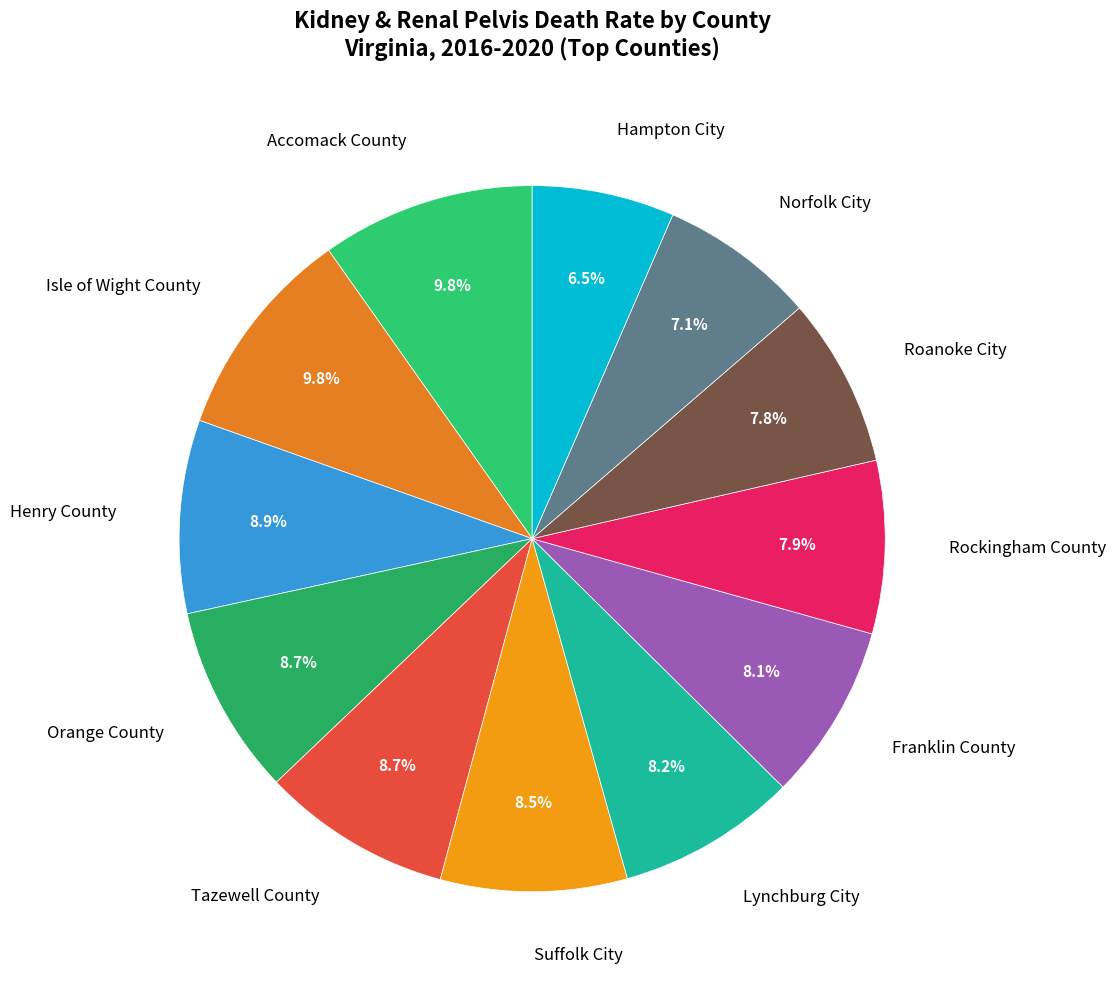

What is the ratio of the value at Accomack County to the value at Orange County?

1.1